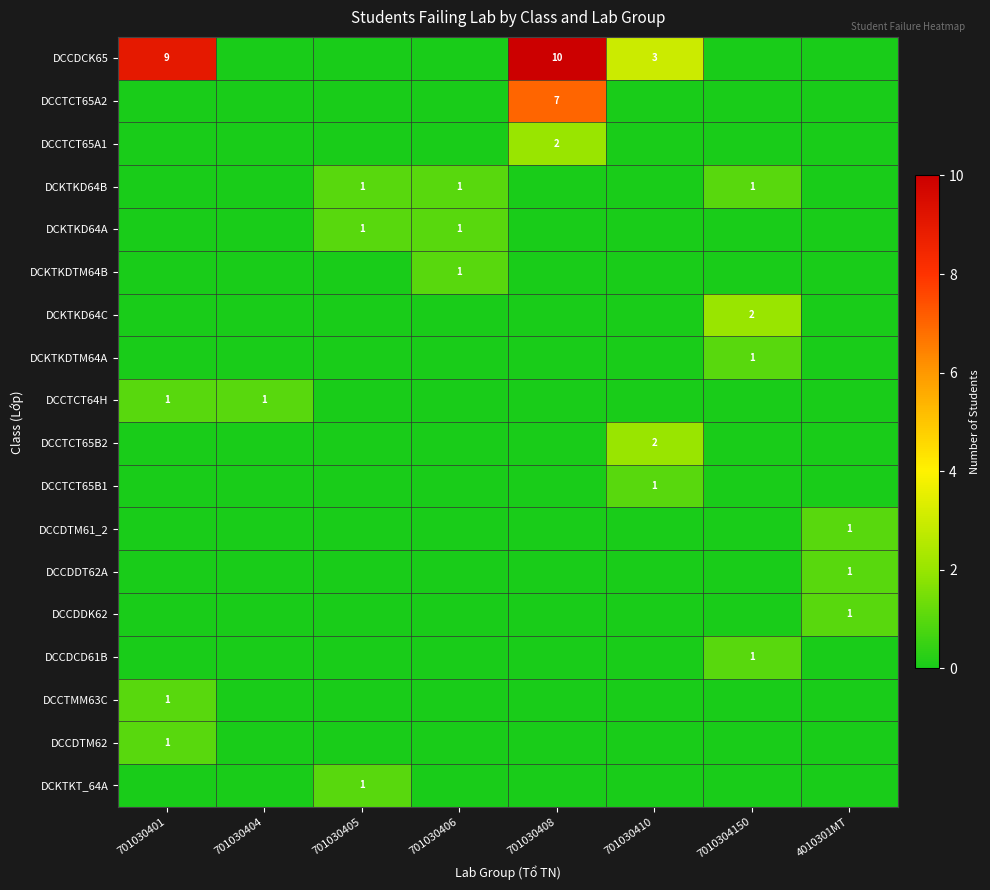

The value of DCCTCT65B2 at 701030410 is 2. True or false?

True